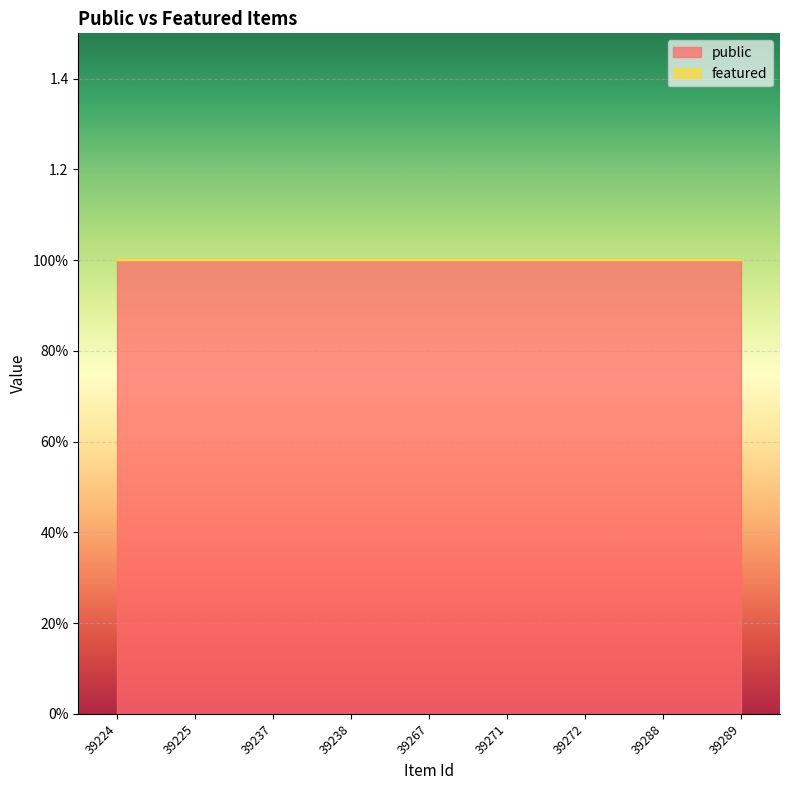

Reading left to right, extract all data points from this chart.

public: 39224=1	39225=1	39237=1	39238=1	39267=1	39271=1	39272=1	39288=1	39289=1
featured: 39224=0	39225=0	39237=0	39238=0	39267=0	39271=0	39272=0	39288=0	39289=0